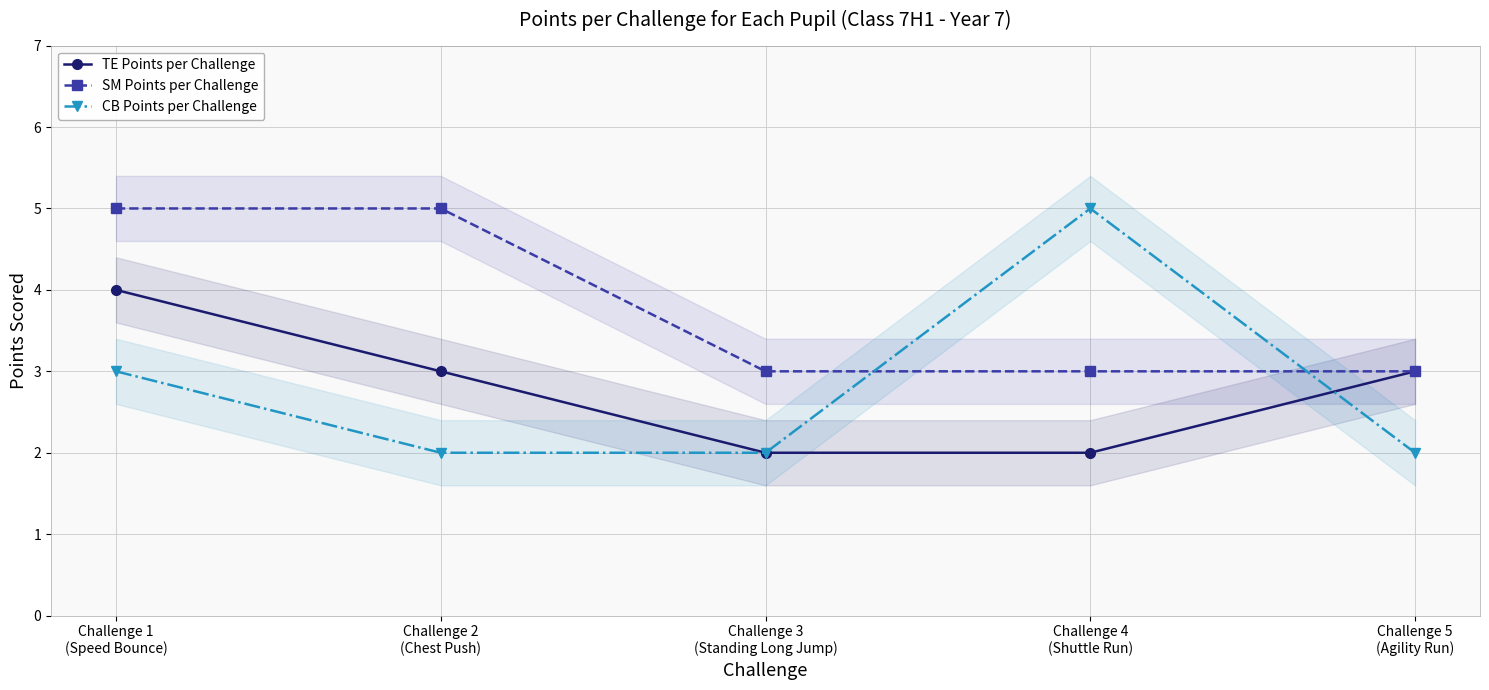

The value of TE Points per Challenge at Challenge 4
(Shuttle Run) is 2. True or false?

True